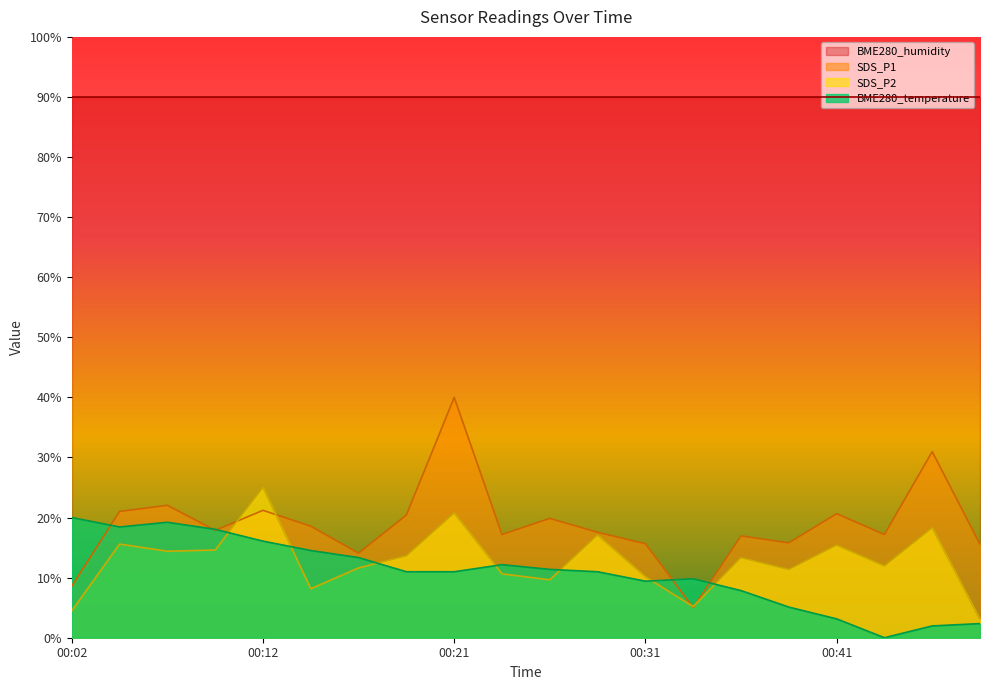

What is the sum of the SDS_P1 values at 00:21 and 00:07?

62.0